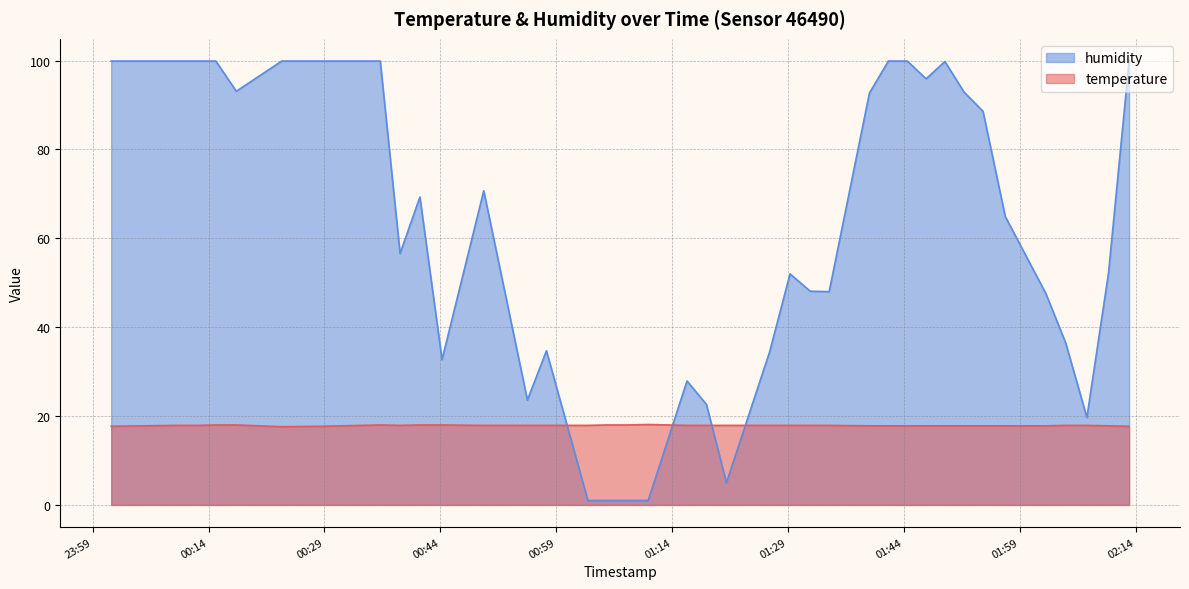

What is the difference between the highest and lowest values at 2022-09-09T00:23:28?

82.3